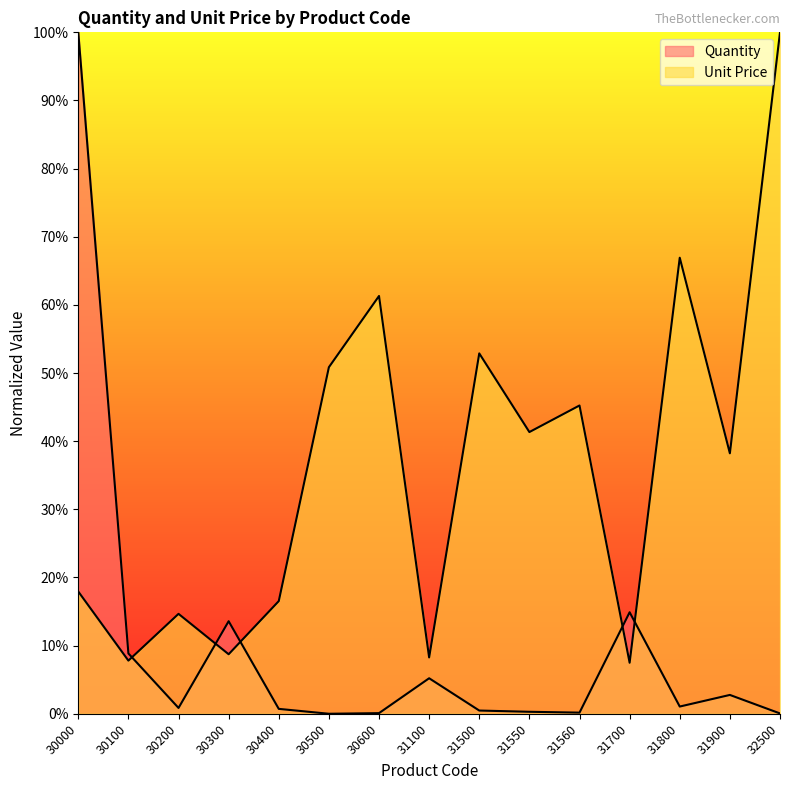

Which series ends up on top after the final intersection of Unit Price and Quantity?

Unit Price